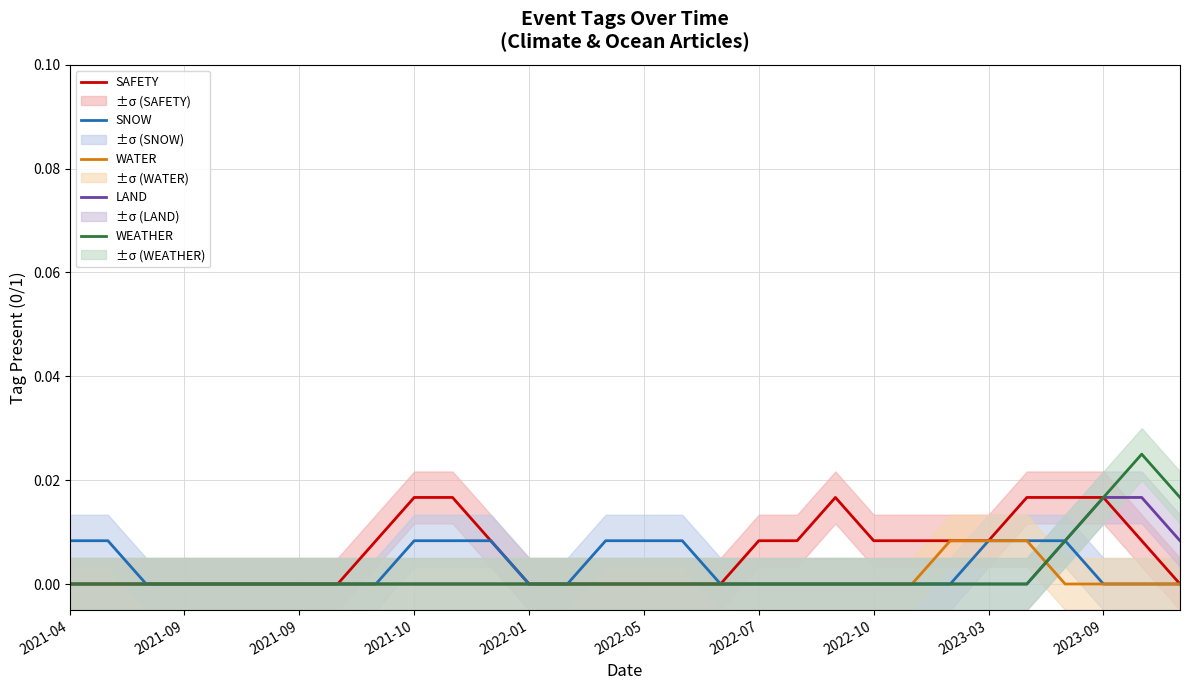

At which label does SNOW reach its minimum?

2021-09